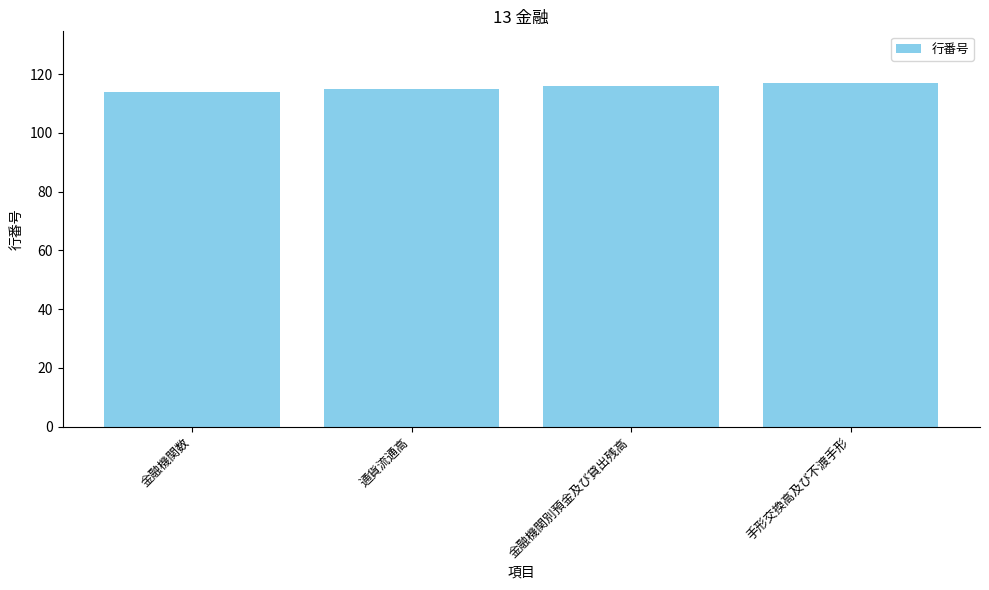

How many data points does each series have?

4